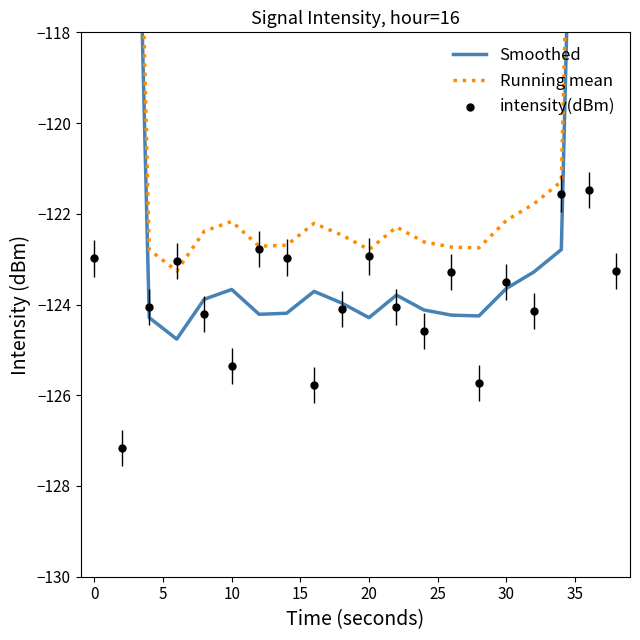

What are all the series names shown in the legend?

Smoothed, Running mean, intensity(dBm)